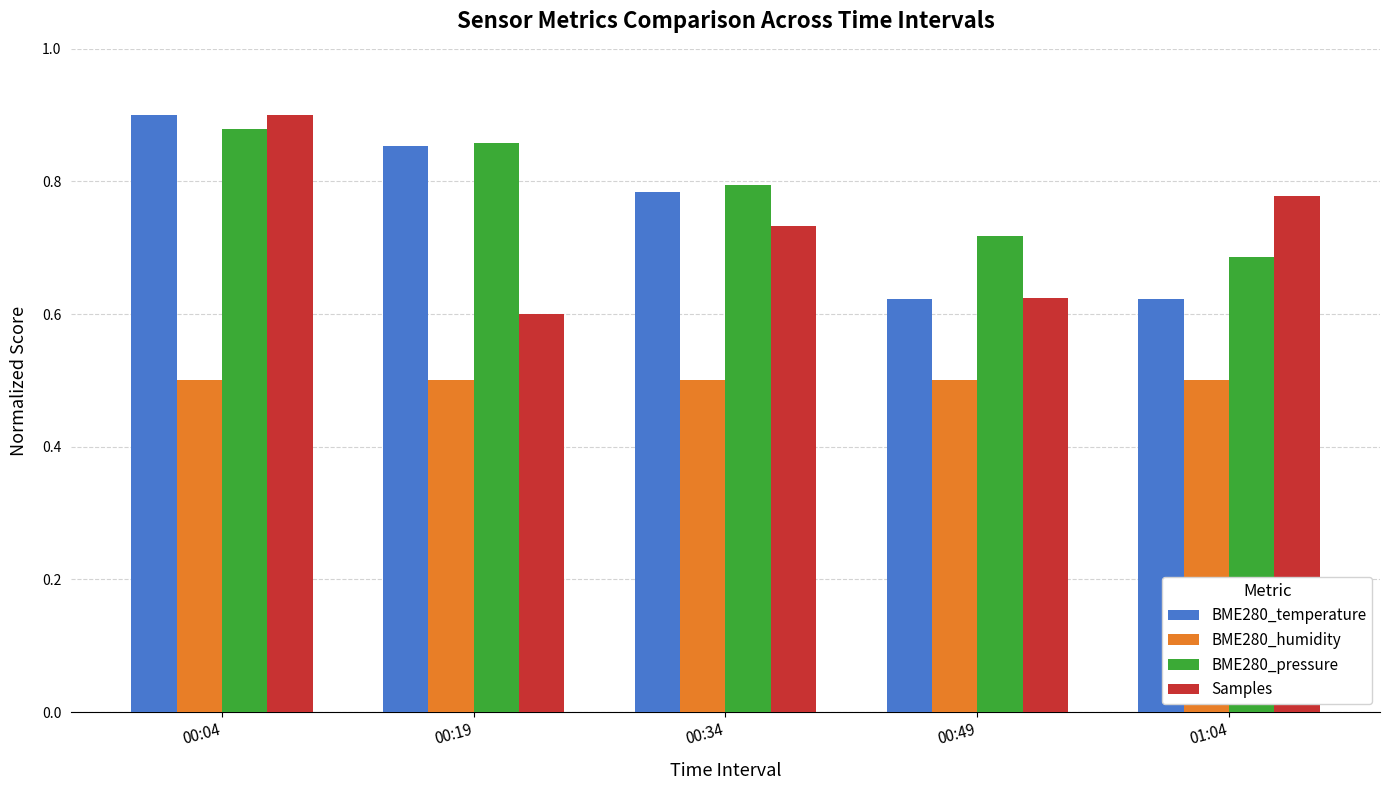

List the labels in order of BME280_pressure value, smallest first.

01:04, 00:49, 00:34, 00:19, 00:04